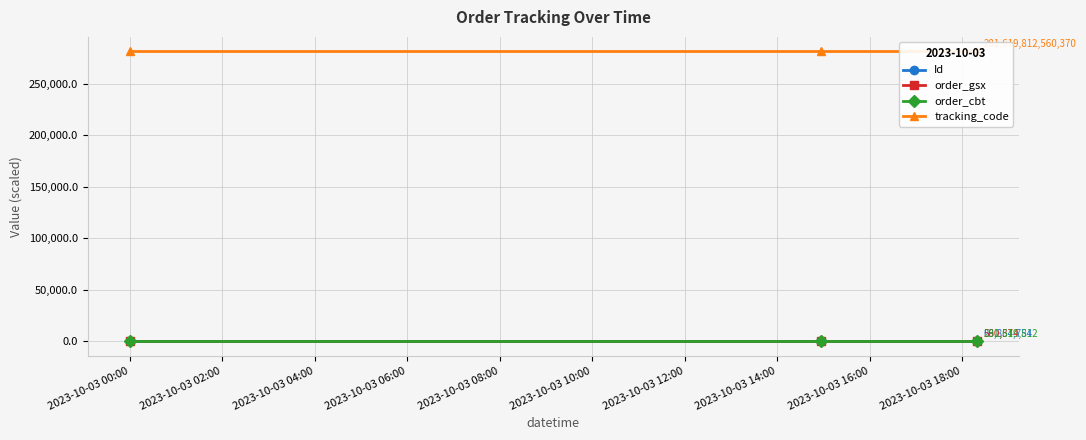

Which category has the lowest value in the order_gsx series?

2023-10-03 00:00